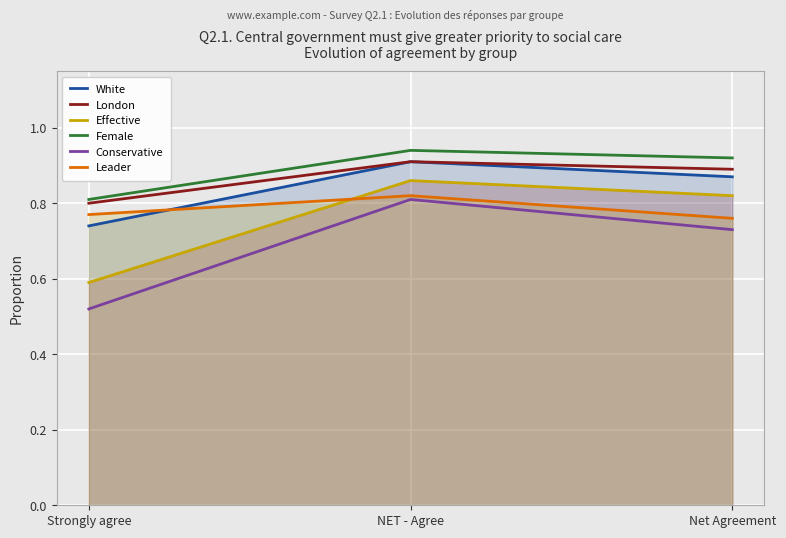

At Net Agreement, list the series in order from largest to smallest.

Female, London, White, Effective, Leader, Conservative